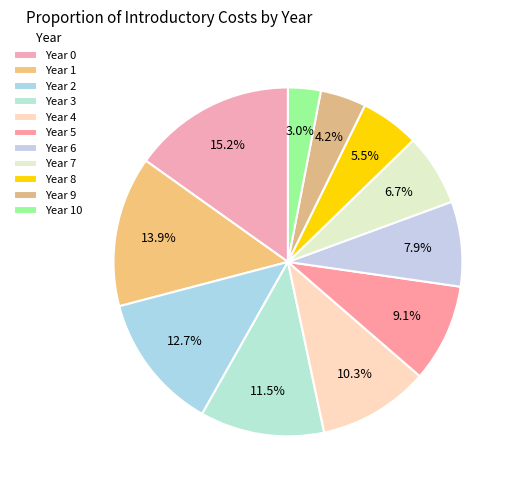

Does any single category account for the majority?

No